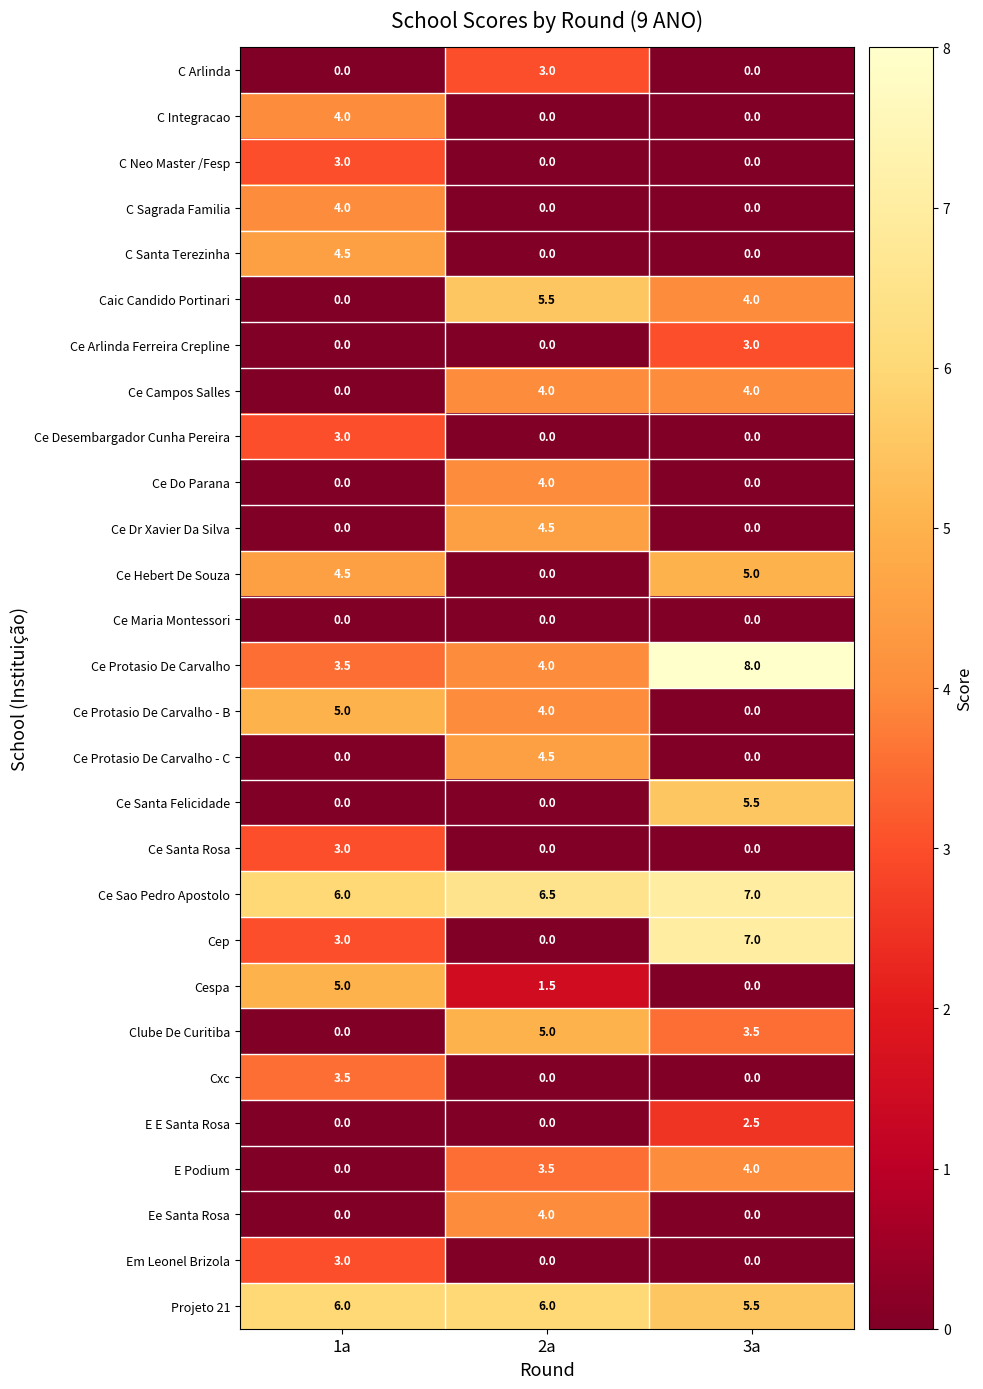

At which category is the sum across all series the highest?

1a